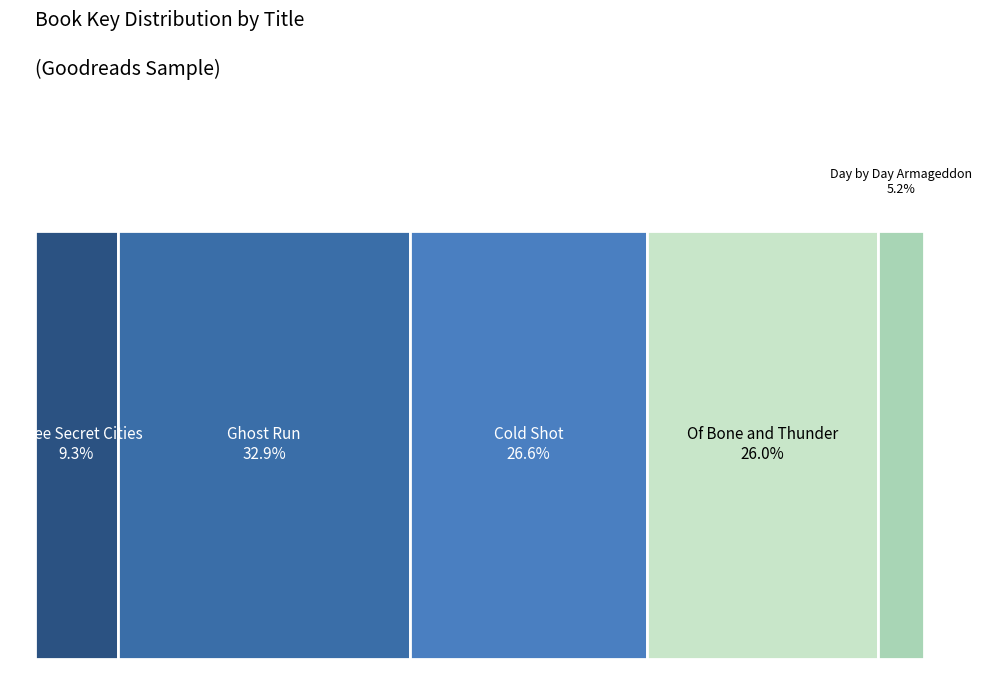

How much of the chart is everything except Ghost Run?

67.1%